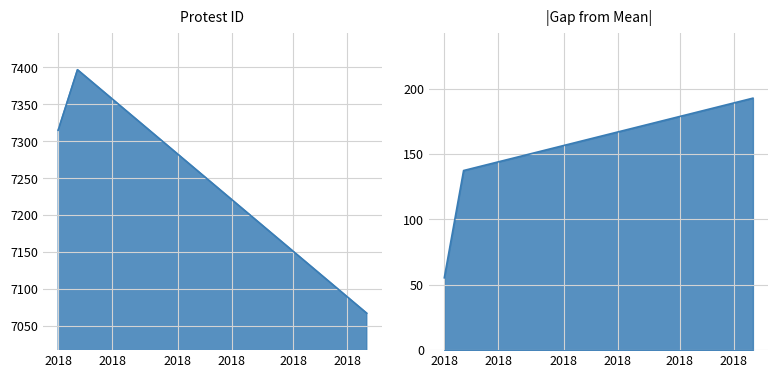

The value at 2018-10-06 is 300.3. True or false?

False